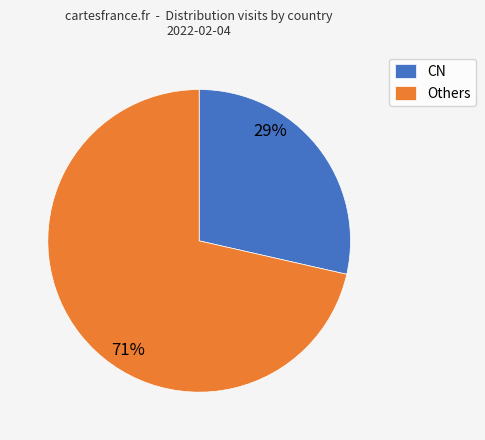

To the nearest percent, what portion does Others represent?

71%